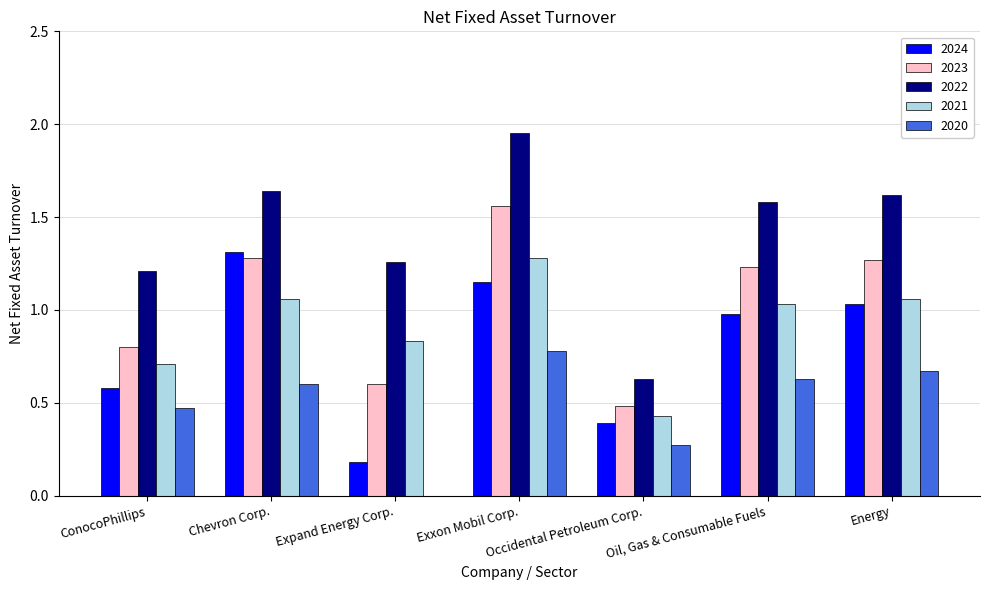

True or false: 2020 has a value of 0.4 at Expand Energy Corp..

False